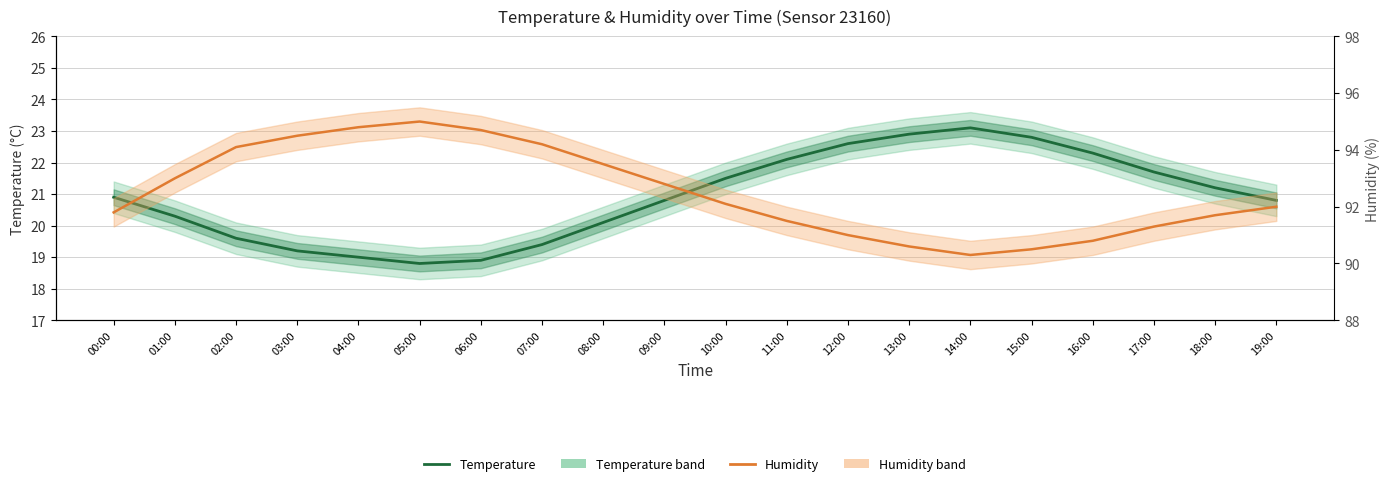

Rank the series by their maximum value, from highest to lowest.

Humidity, Temperature